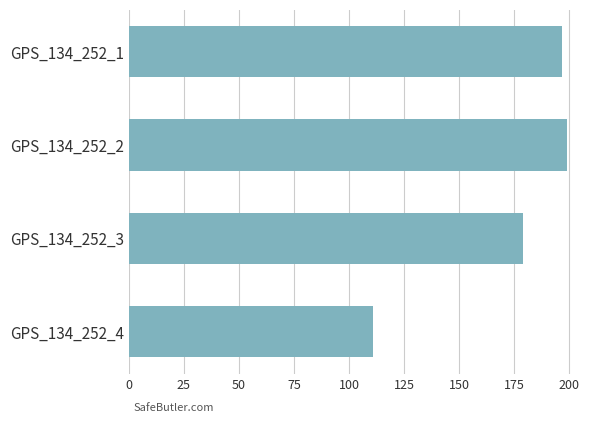

Is it true that the value at GPS_134_252_3 is 70?

False